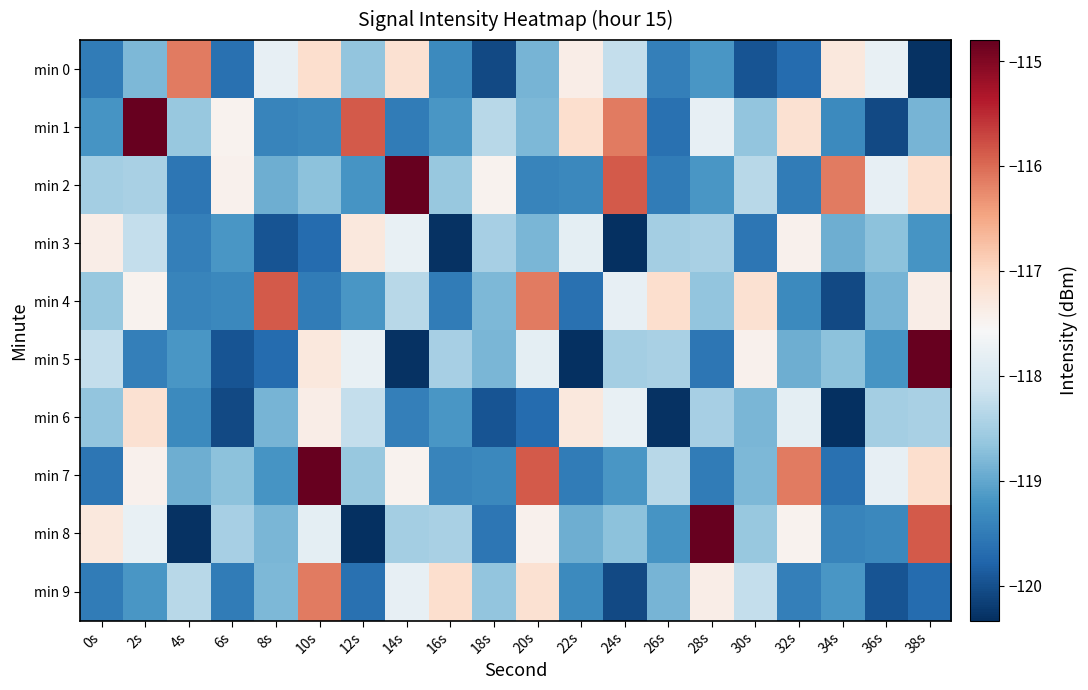

Which series has the widest spread of values?

min 5